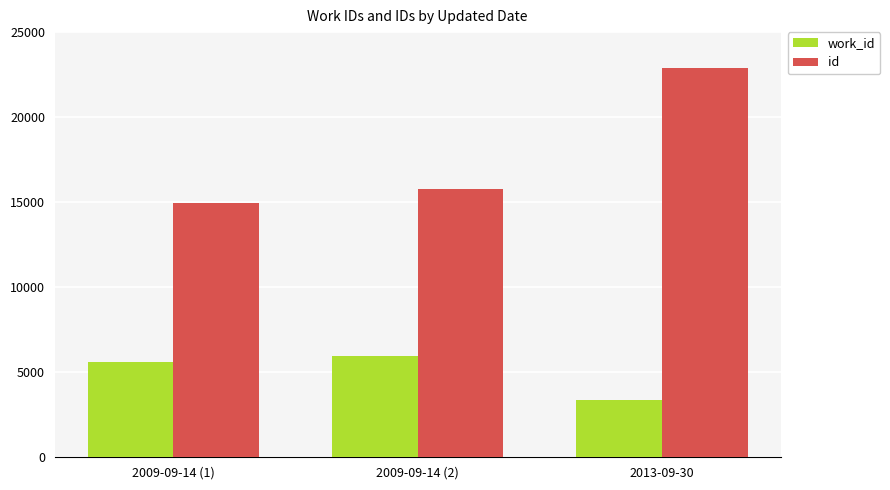

How many id values are between 14957 and 22890?

3